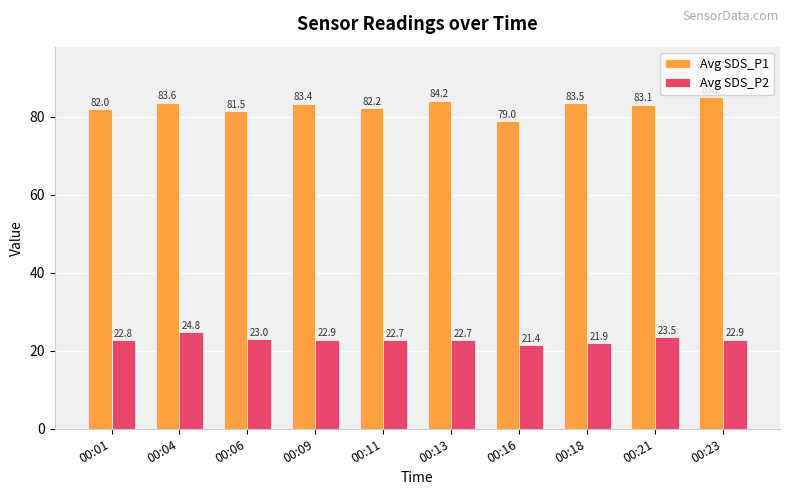

At which label is Avg SDS_P1 closest to 82?

00:01